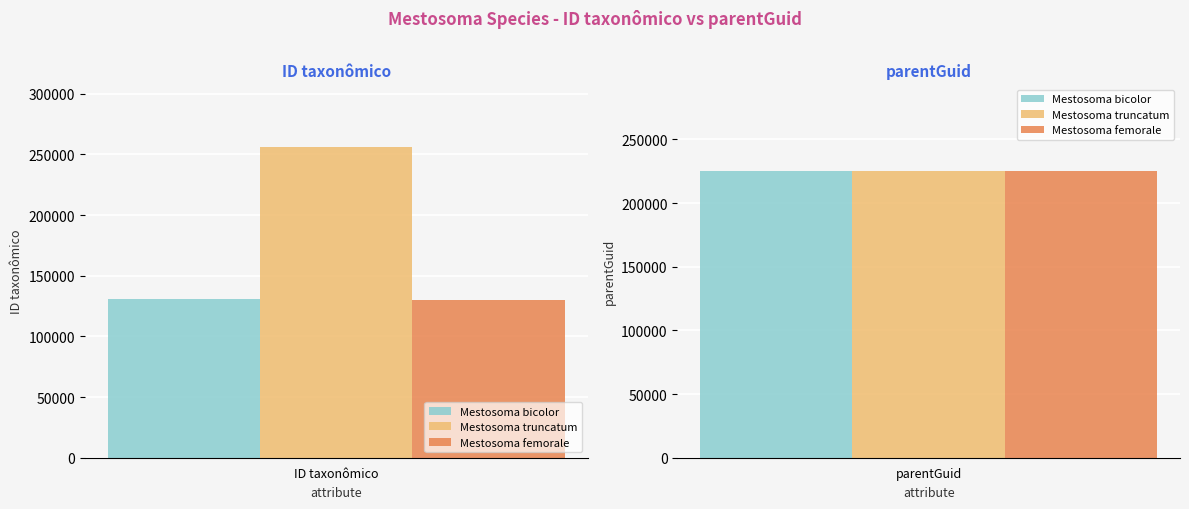

The Mestosoma femorale series shows 196867 at ID taxonômico. True or false?

False